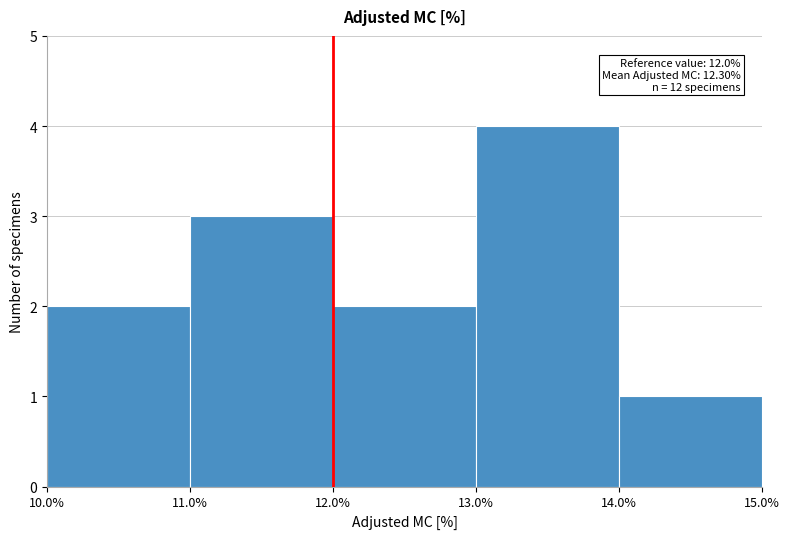

Which range on the x-axis has the tallest bar?

13.0% to 14.0%